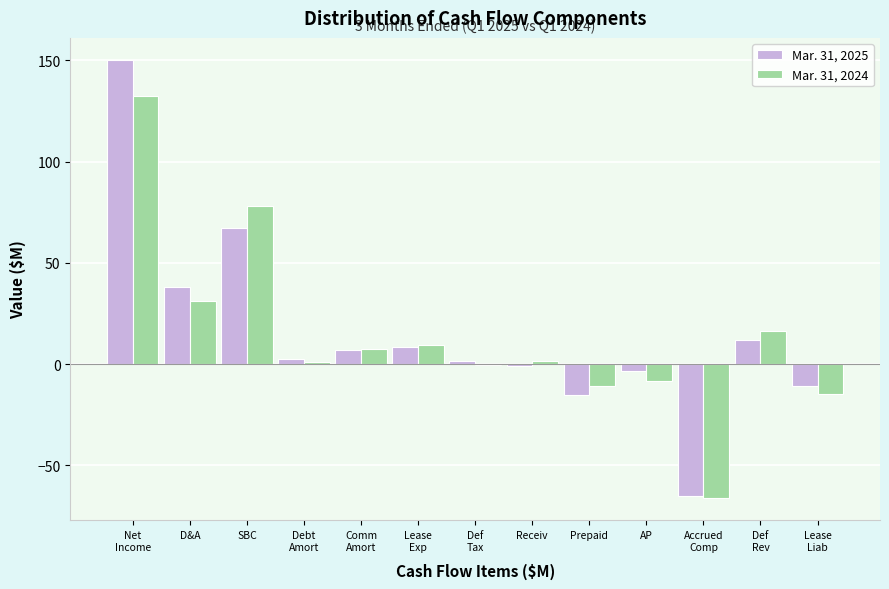

Is it true that Mar. 31, 2024 equals 78.0 at SBC?

True